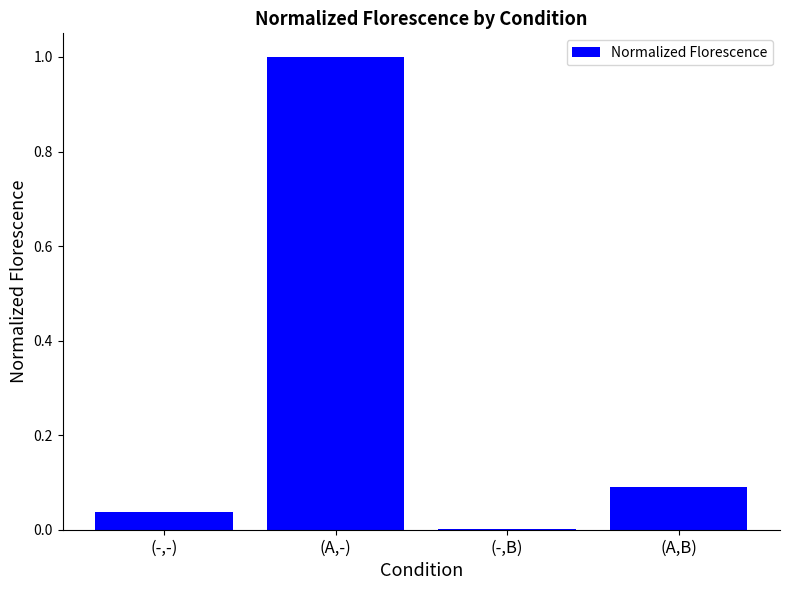

What is the change in value from (-,B) to (A,B)?

+0.1